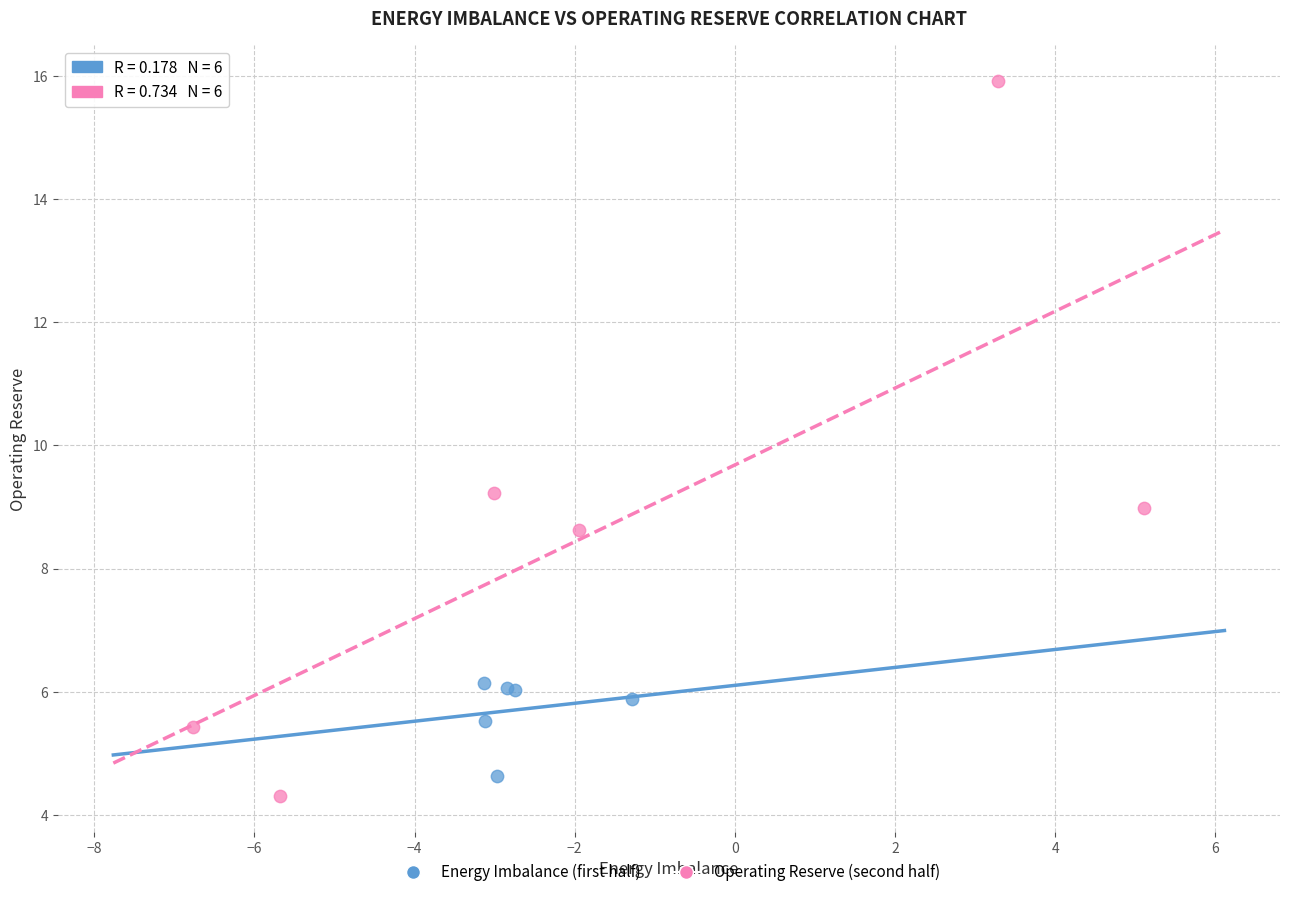

Which series reaches the minimum Y coordinate?

Operating Reserve (second half)